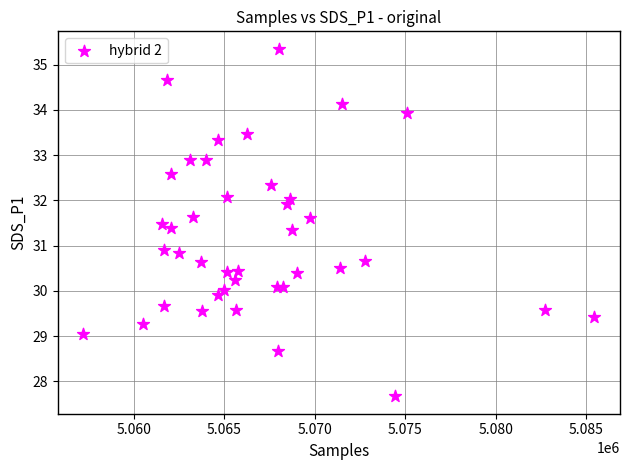

What is the range of Y values (max minus min)?

7.7